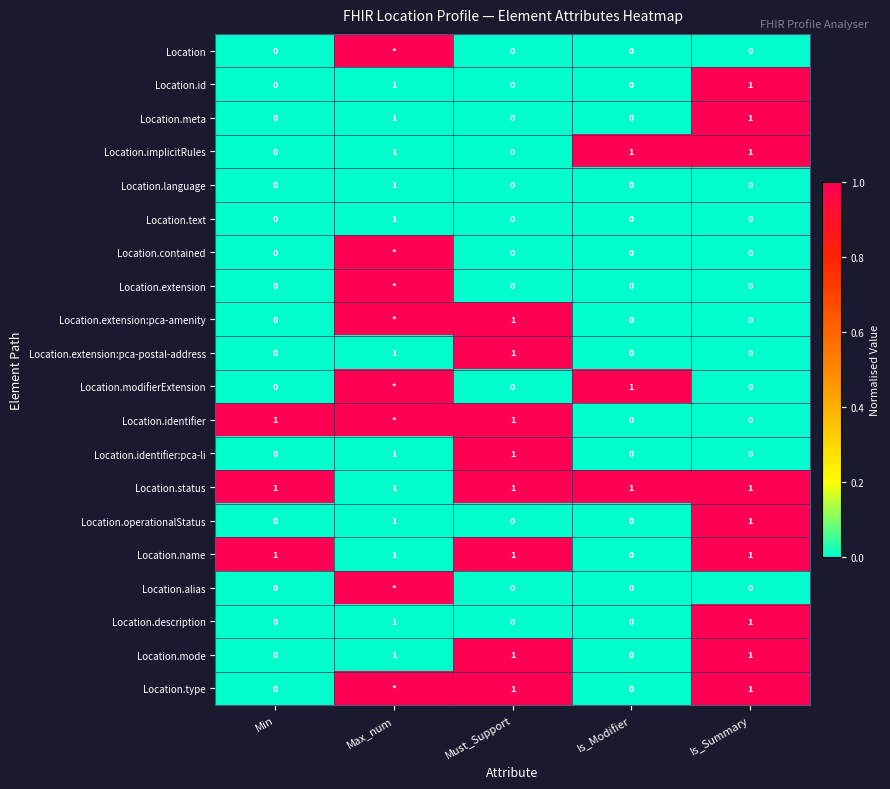

What is the total value across all series at Must_Support?

8